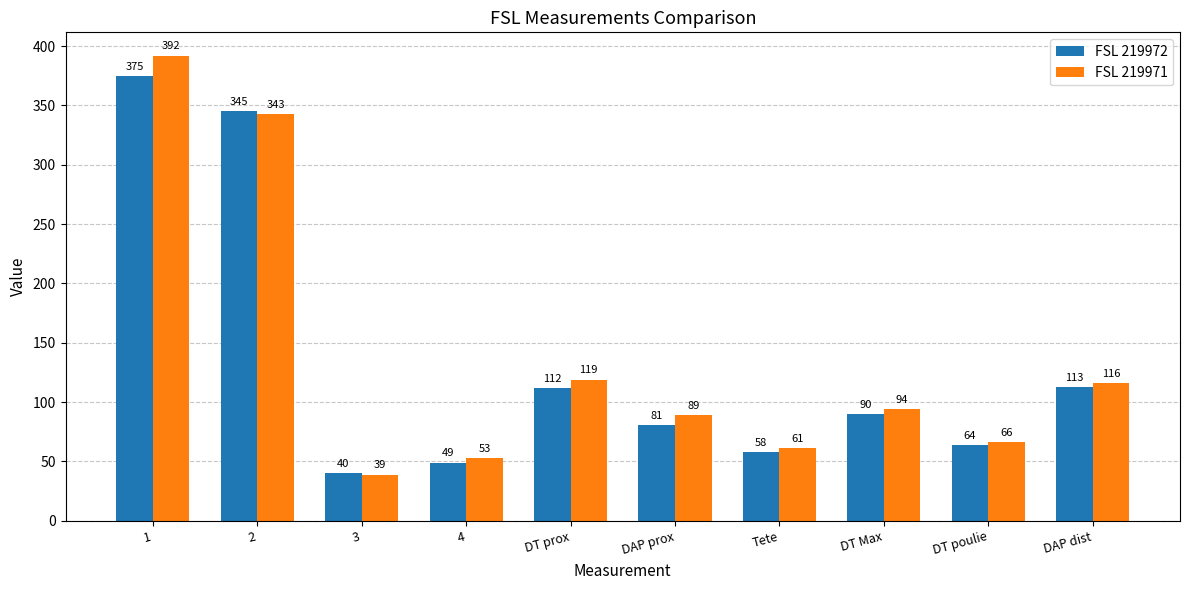

List the labels in order of FSL 219971 value, largest first.

1, 2, DT prox, DAP dist, DT Max, DAP prox, DT poulie, Tete, 4, 3